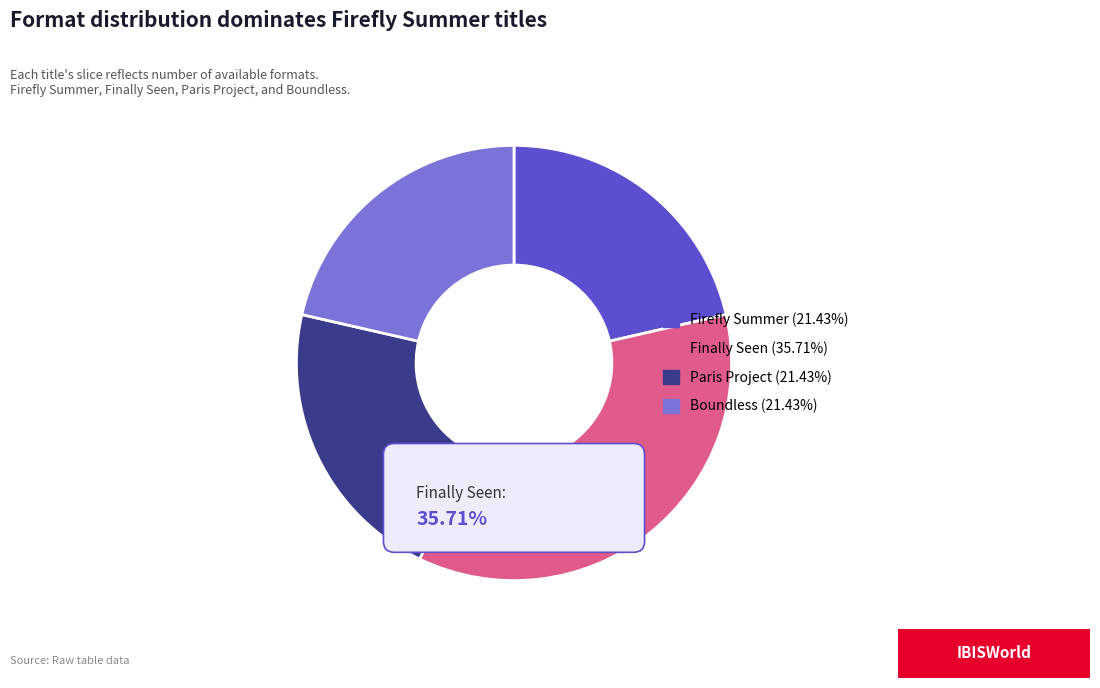

To the nearest percent, what is the difference between the largest and smallest slice percentages?

14%